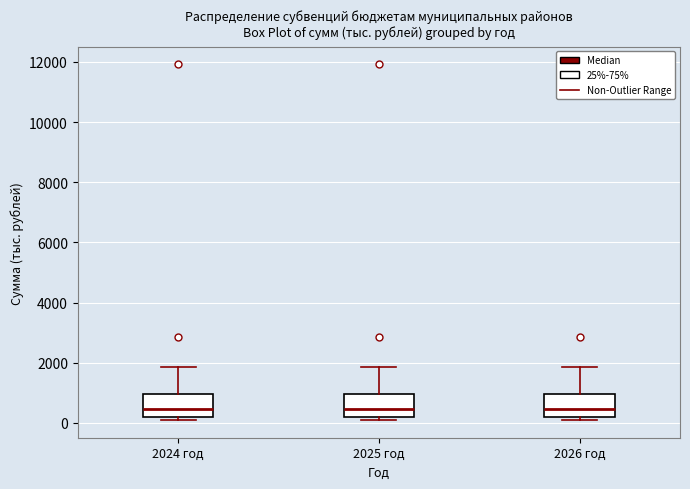

Where is the lower edge of the box for 2024 год on the y-axis? The values are not printed on the chart, so give them approximately, as read against the axis.

200